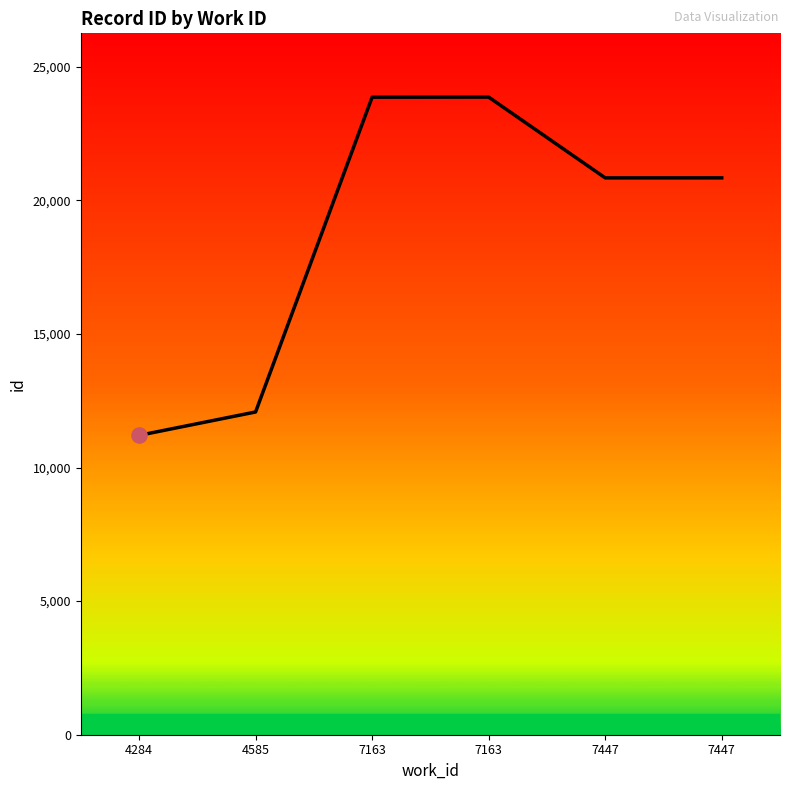

Between 7447 and 4585, which is larger?

7447